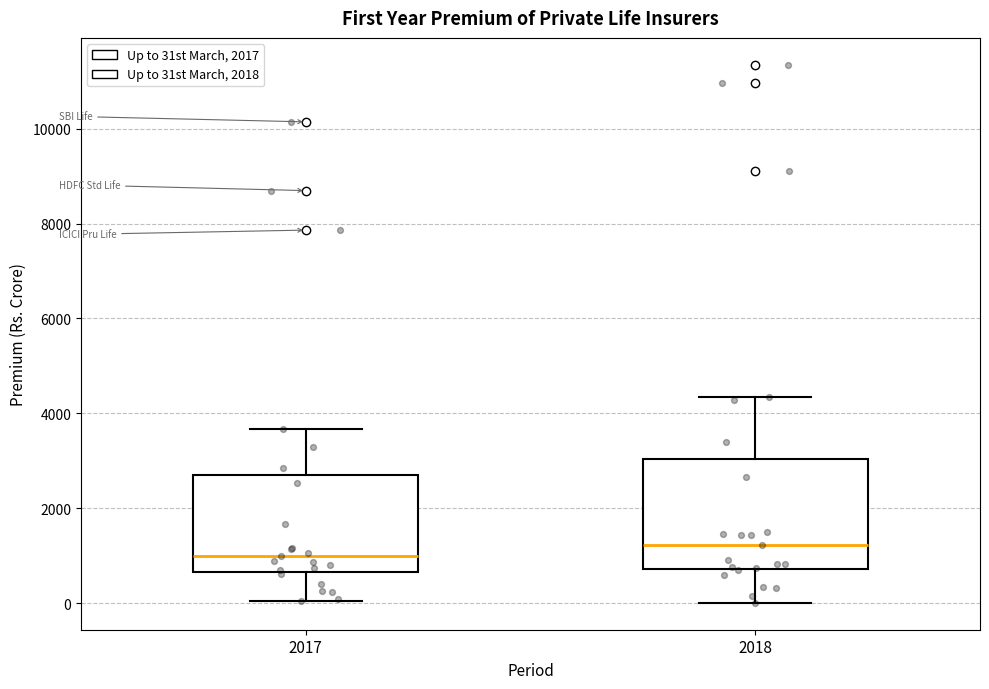

Reading left to right, transcribe this box plot: for each box, give where its median line is, the range the box spans, and where its two whiskers end, as read against the y-axis. The values are not printed on the chart, so give them approximately, as read against the axis.

2017: median 1000, box 600 to 2600, whiskers 0 to 3600
2018: median 1200, box 800 to 3000, whiskers 0 to 4400